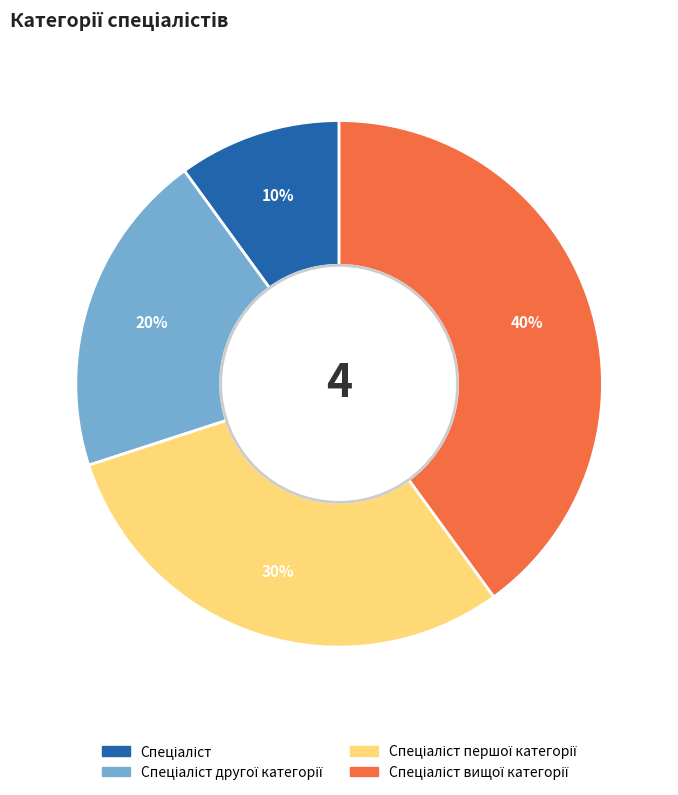

To the nearest percent, what is the difference between the largest and smallest slice percentages?

30%